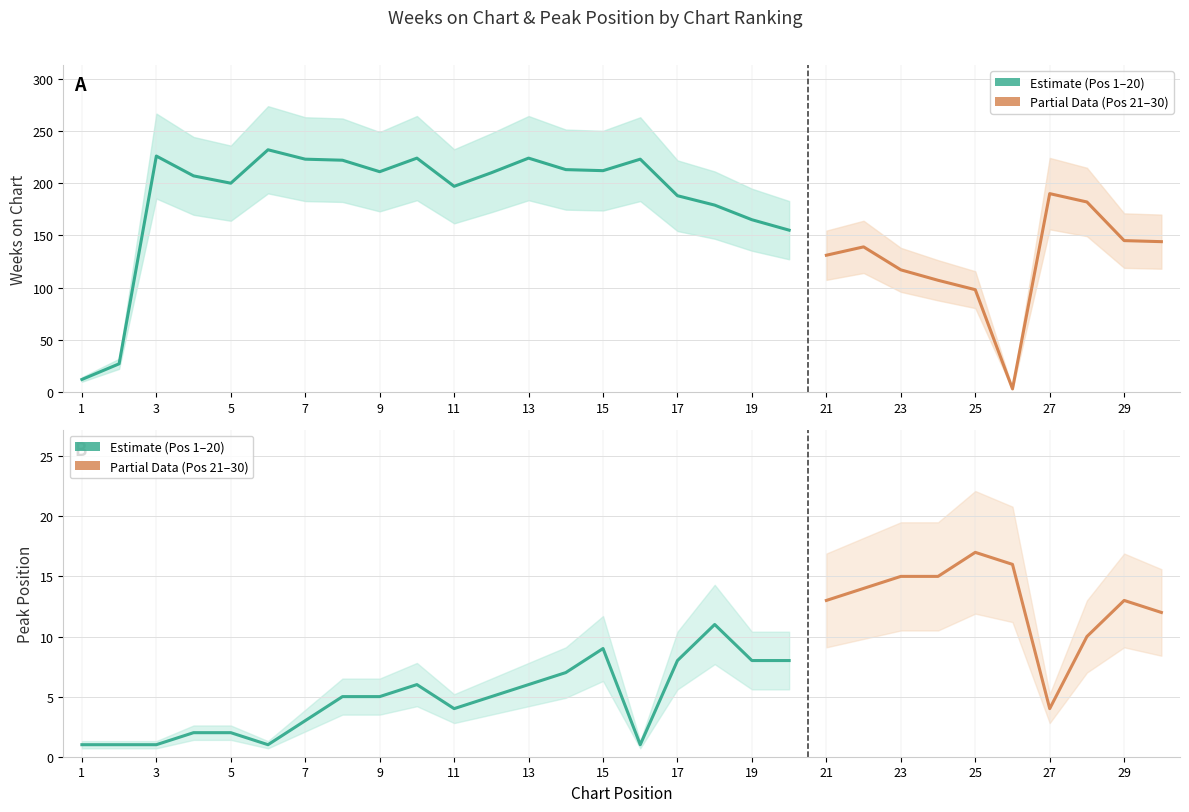

Is the value of Weeks on Chart at 13 greater than the value of Peak Position at 23?

Yes